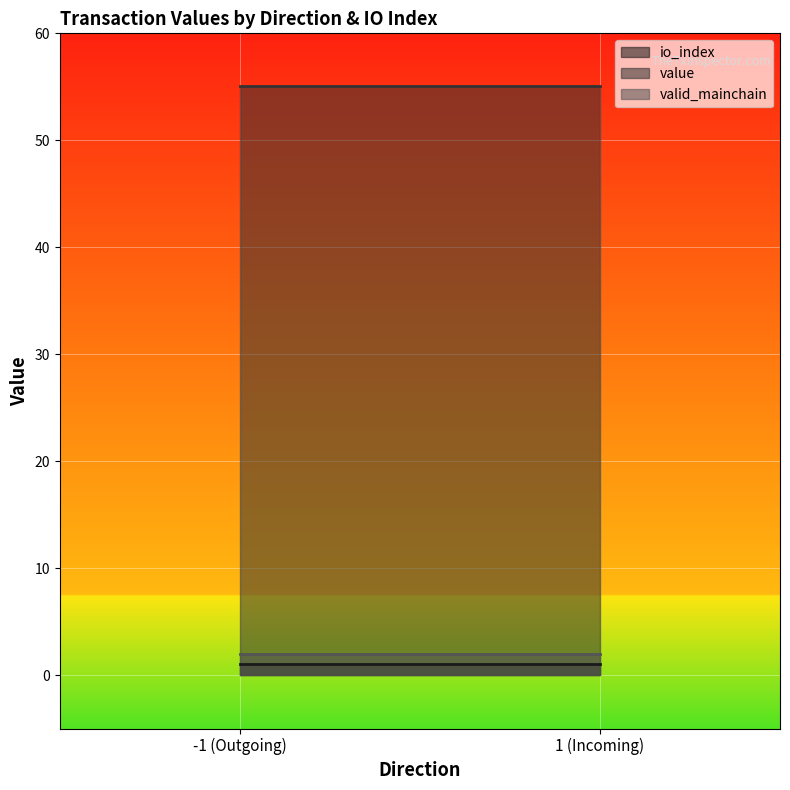

What is the average value of the valid_mainchain series?

2.0